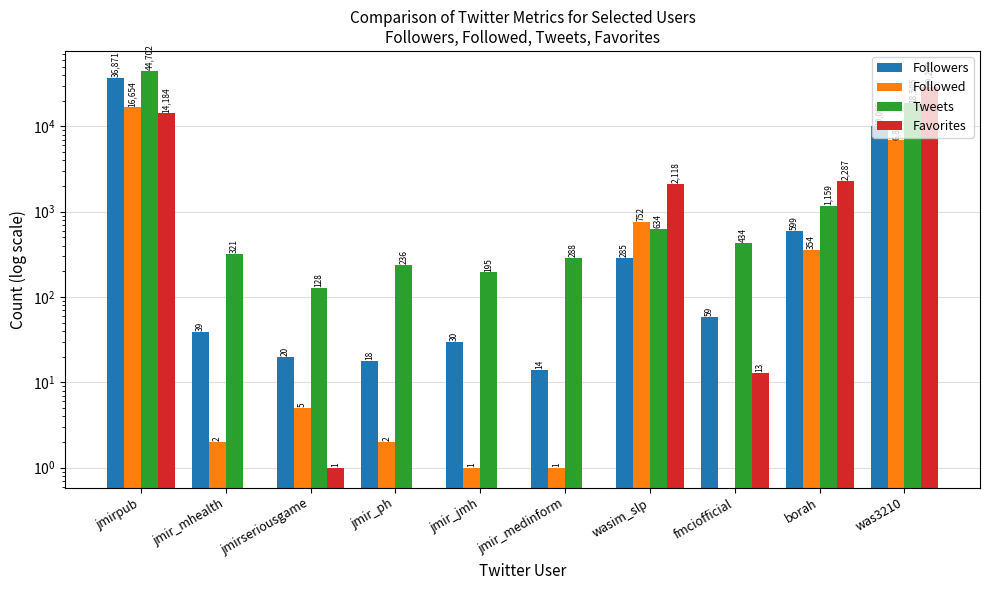

What is the difference between the maximum and minimum values in the Tweets series?

44574